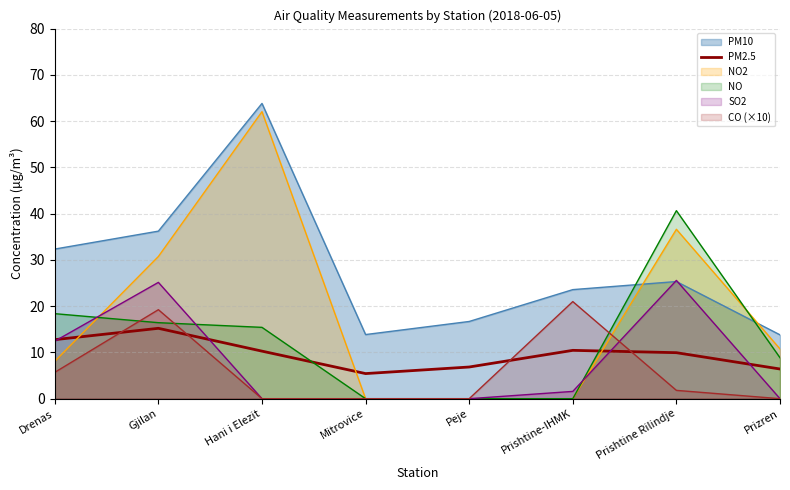

Which series has the largest range (max minus min)?

NO2